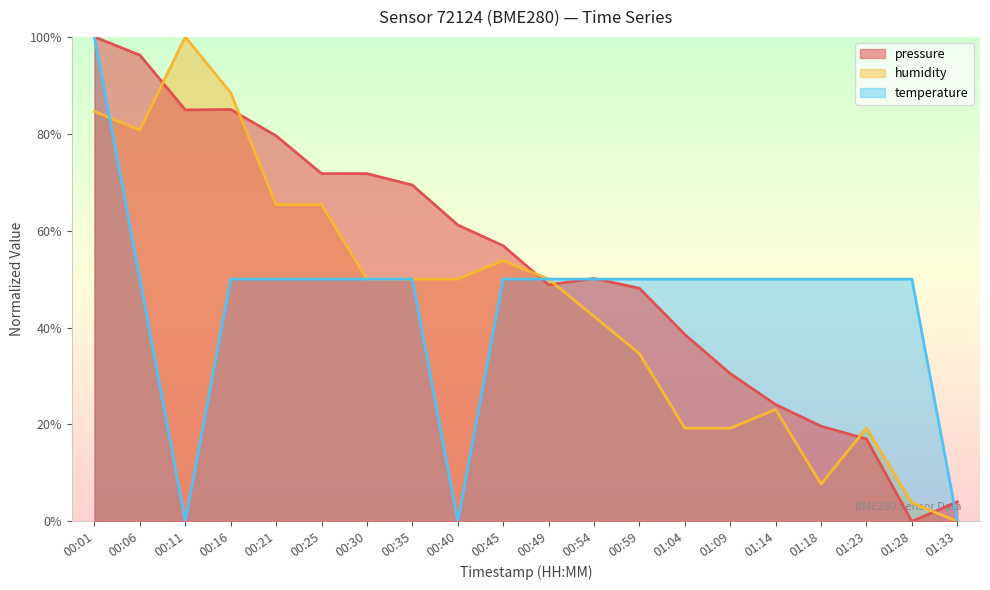

The value of pressure at 00:11 is 0.8. True or false?

True